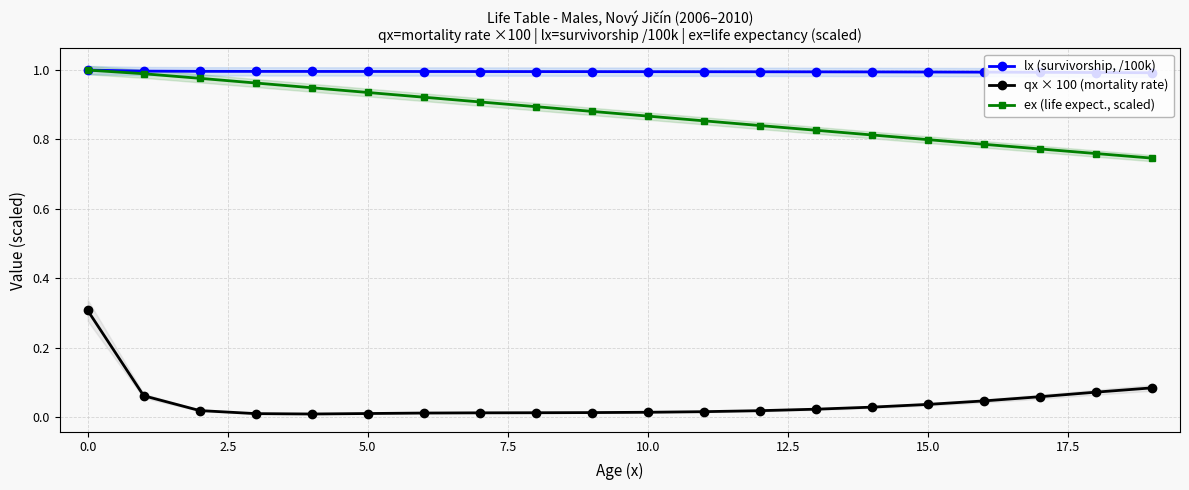

True or false: qx × 100 (mortality rate) and ex (life expect., scaled) intersect in this chart.

False